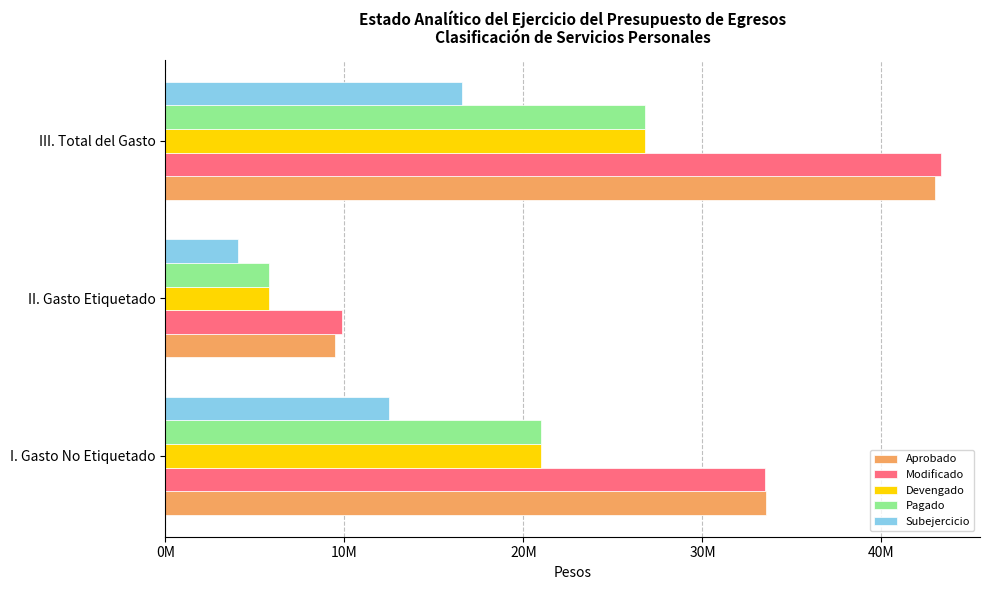

What are all the series names shown in the legend?

Aprobado, Modificado, Devengado, Pagado, Subejercicio